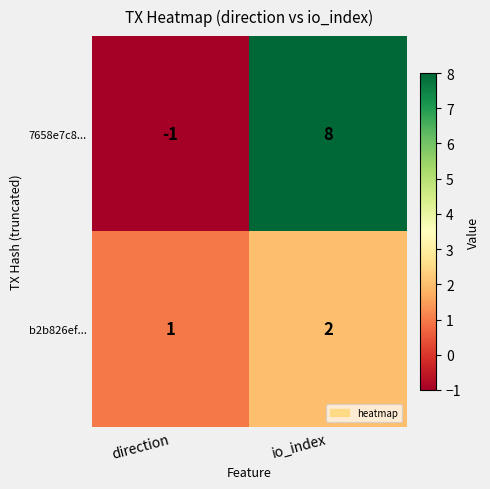

What is the greatest value displayed?

8